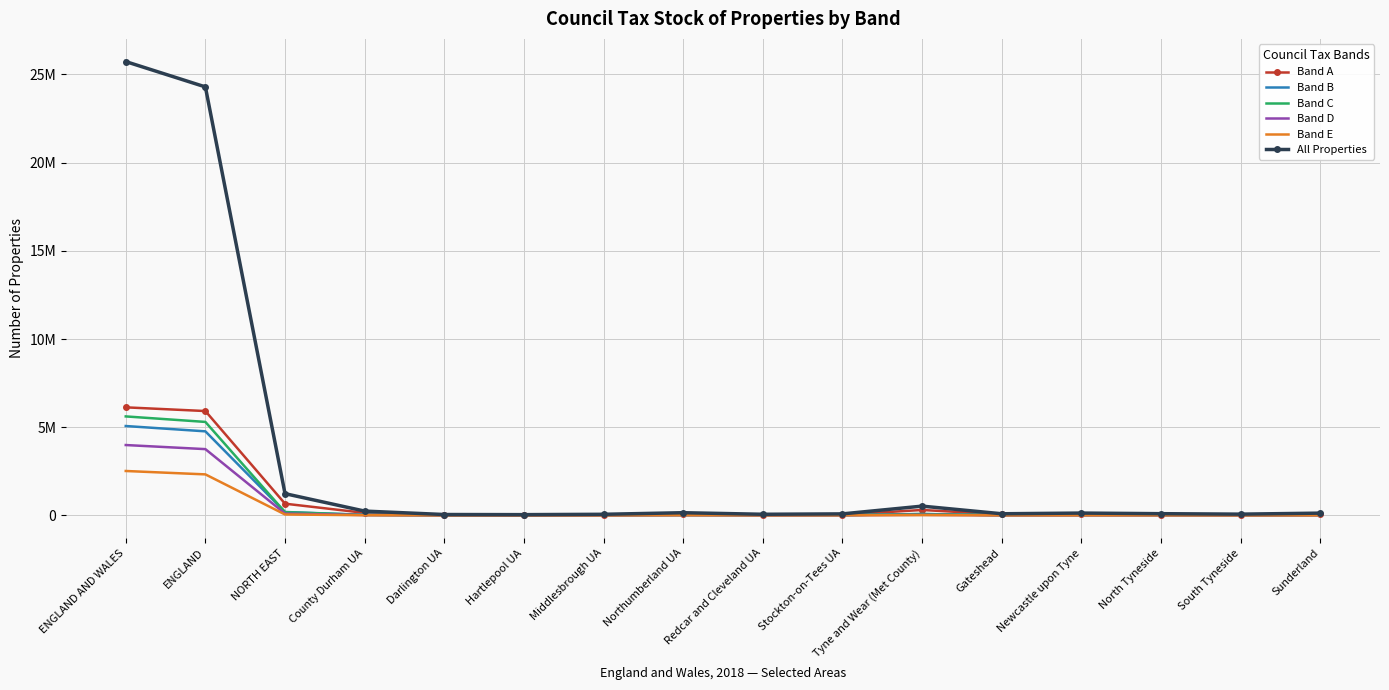

How many data points in Band E are above 4550?

7